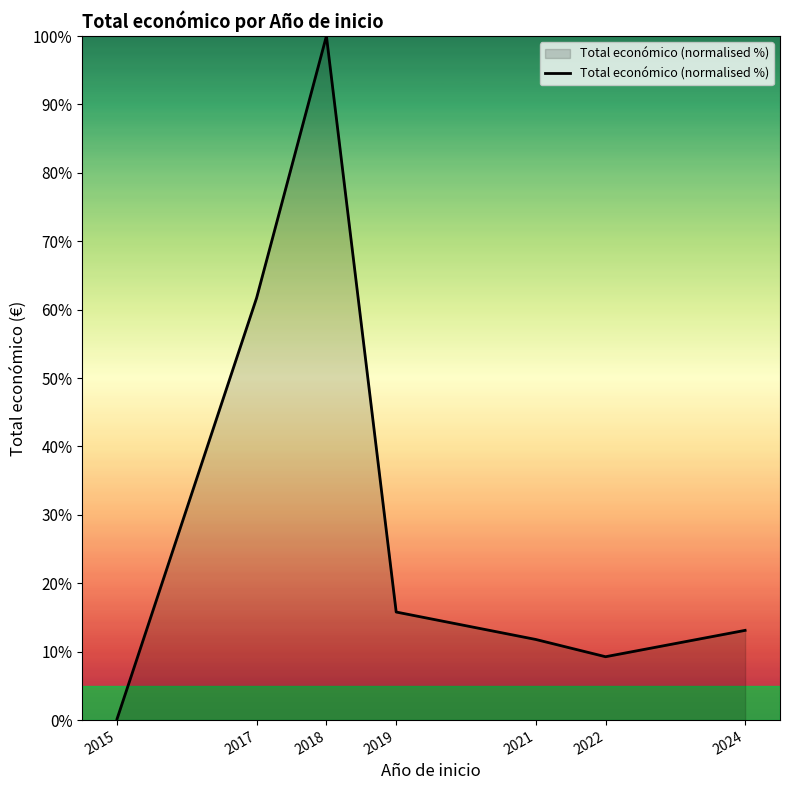

Rank the categories by value from lowest to highest.

2015, 2022, 2021, 2024, 2019, 2017, 2018